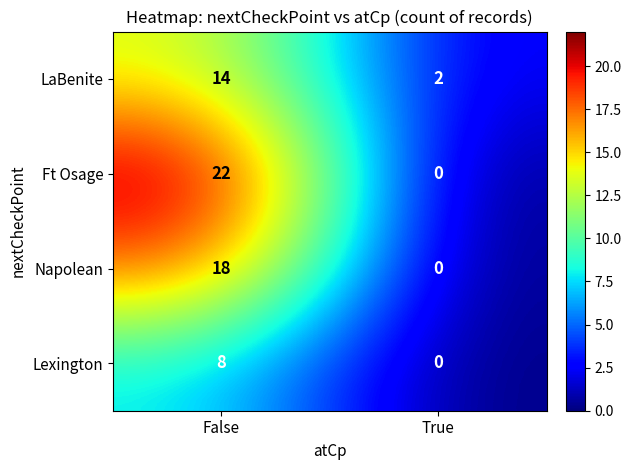

What is the average value of the LaBenite series?

8